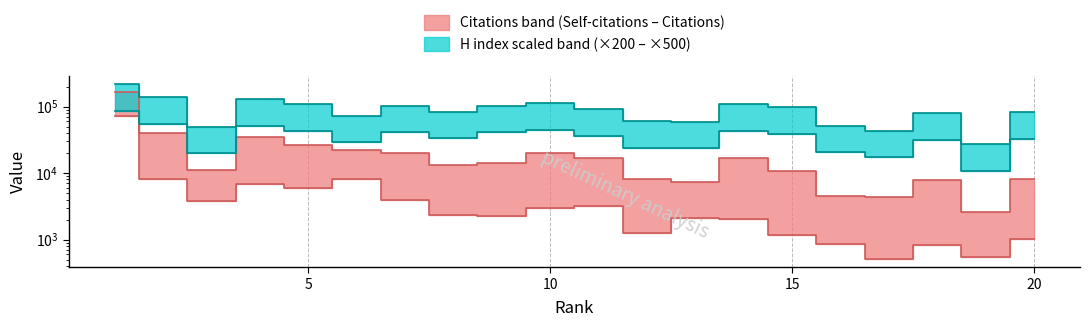

Where is the first local maximum for H index?

4